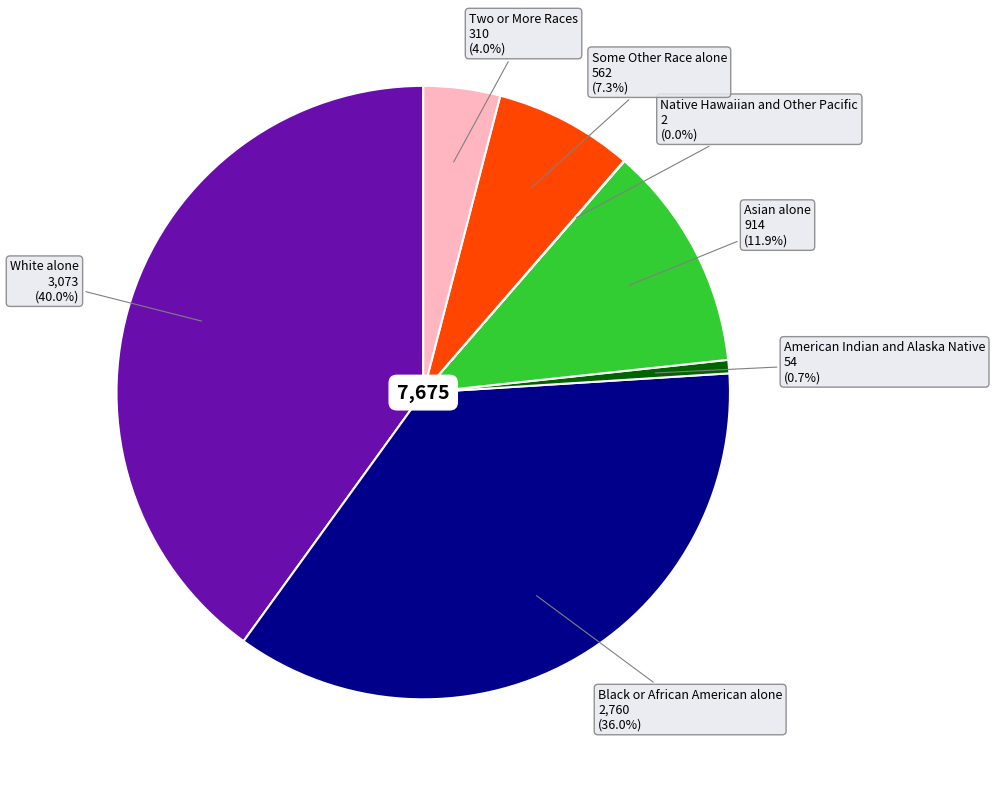

Does any single category account for the majority?

No